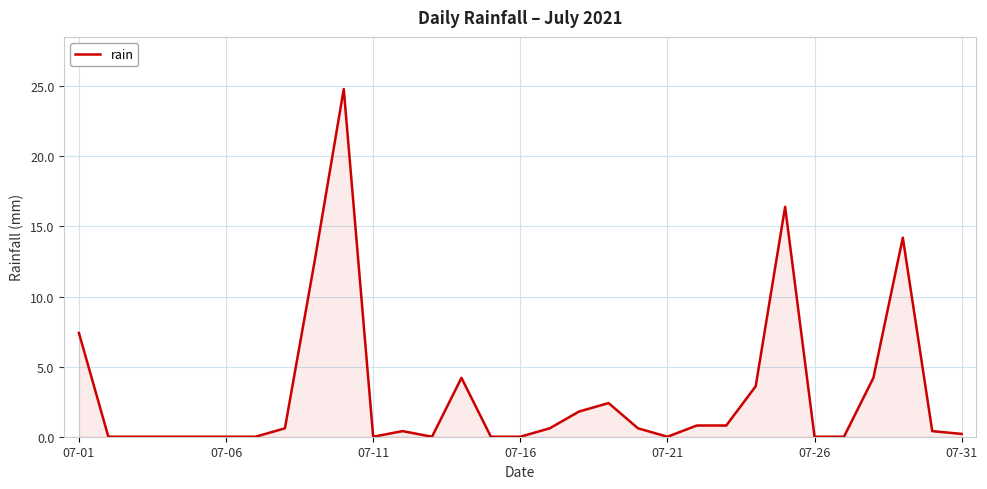

What is the greatest value displayed?

24.8